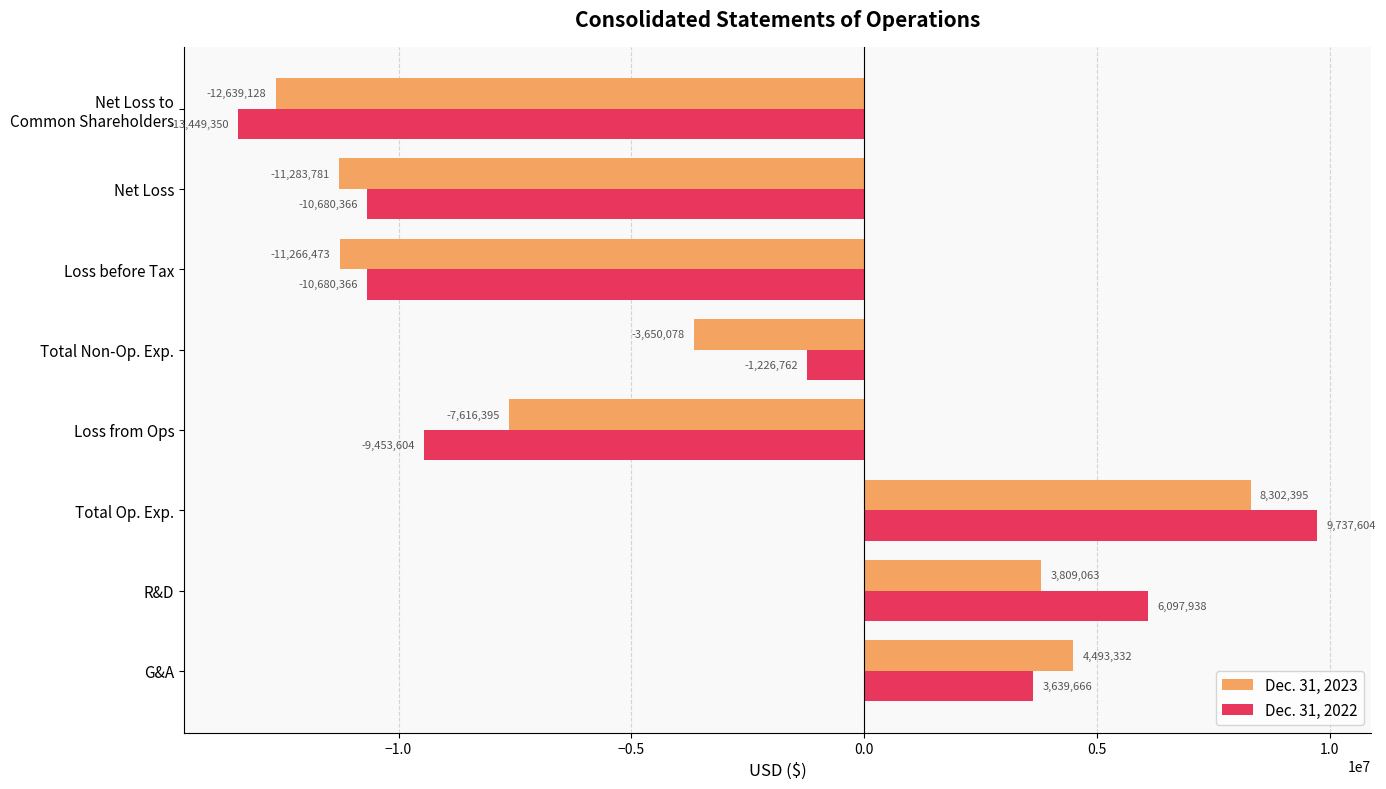

How many categories are shown in the chart?

8